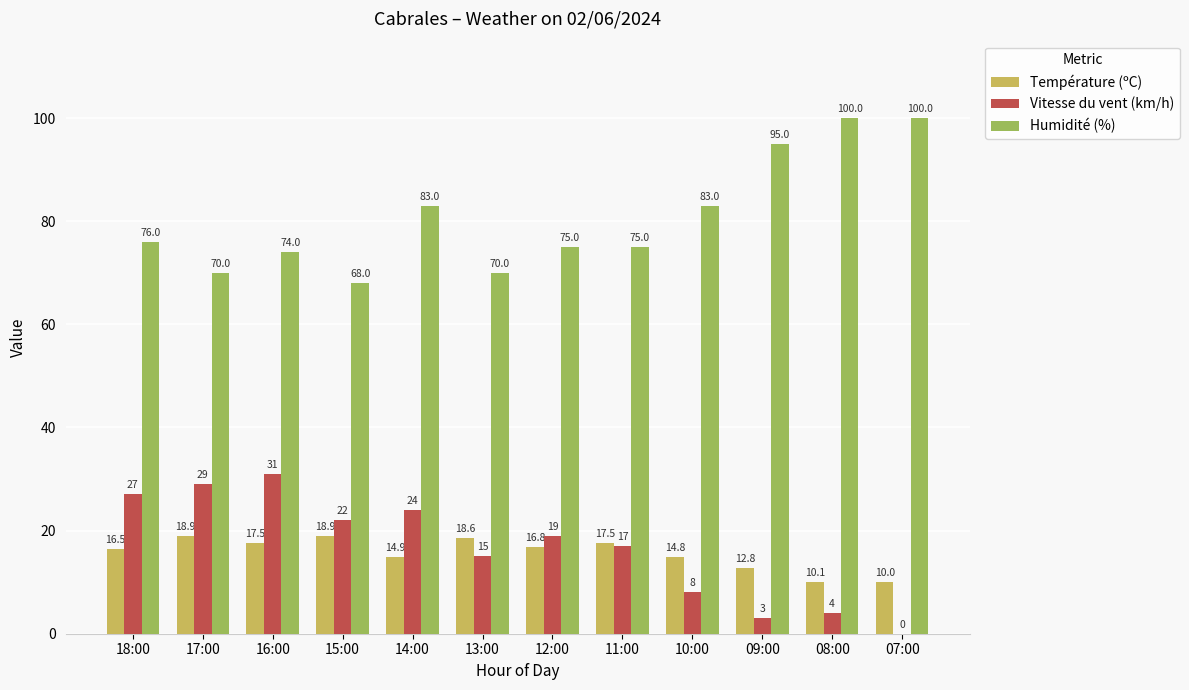

What is the sum of all Température (ºC) values?

187.3